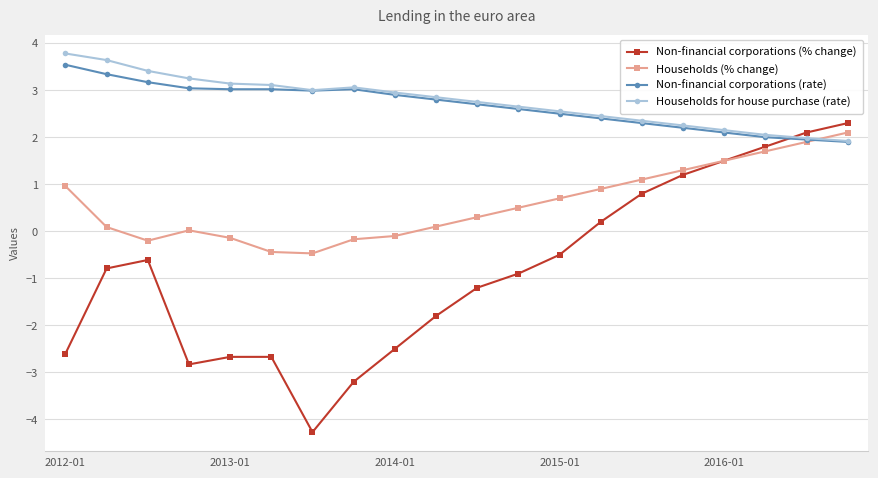

How many lines are shown in the chart?

4